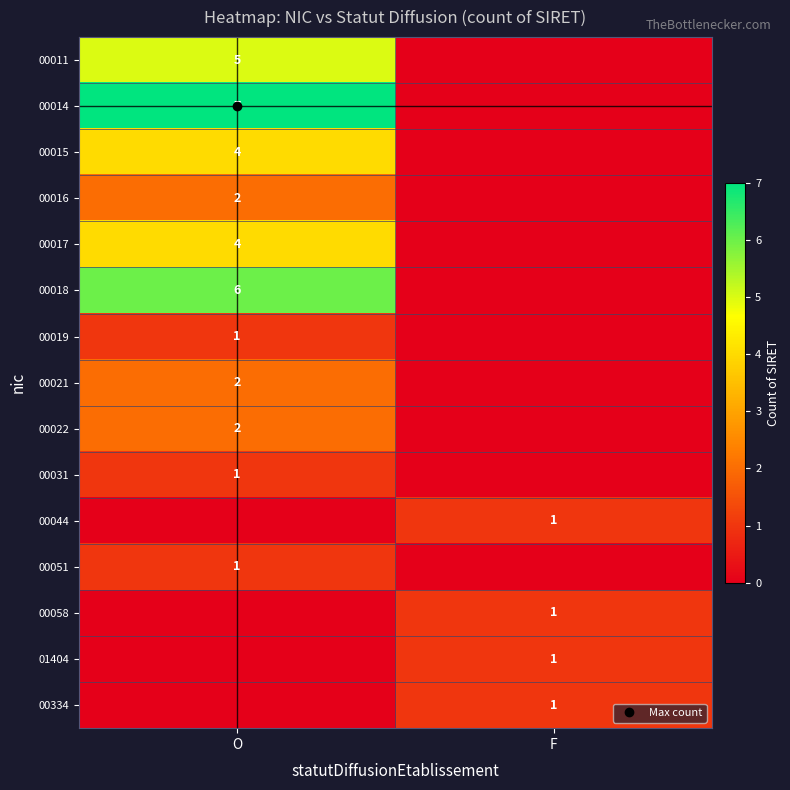

What is the difference between the maximum and minimum values in the 00011 series?

5